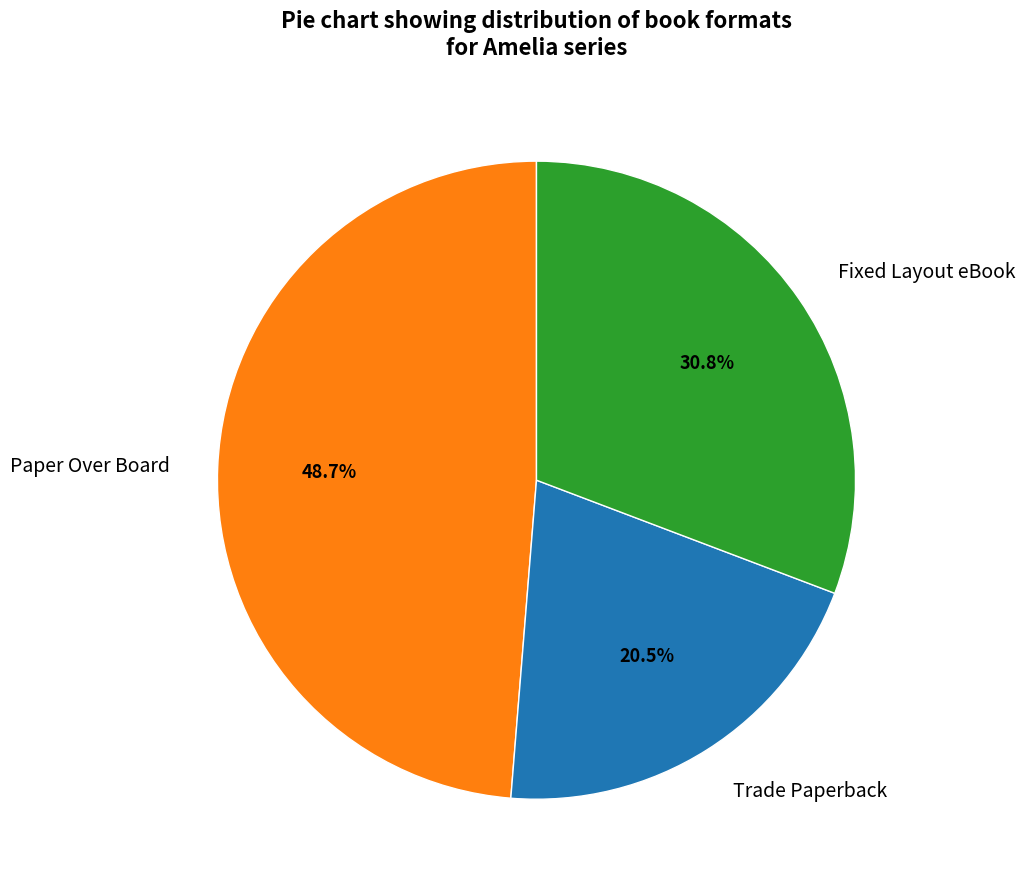

Is it true that Fixed Layout eBook is 42% of the pie?

False